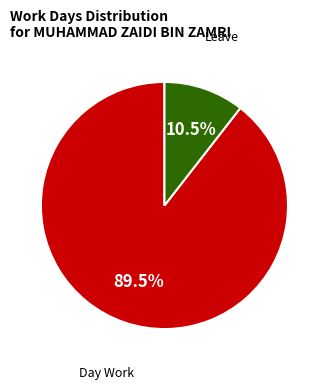

Does any single category account for the majority?

Yes